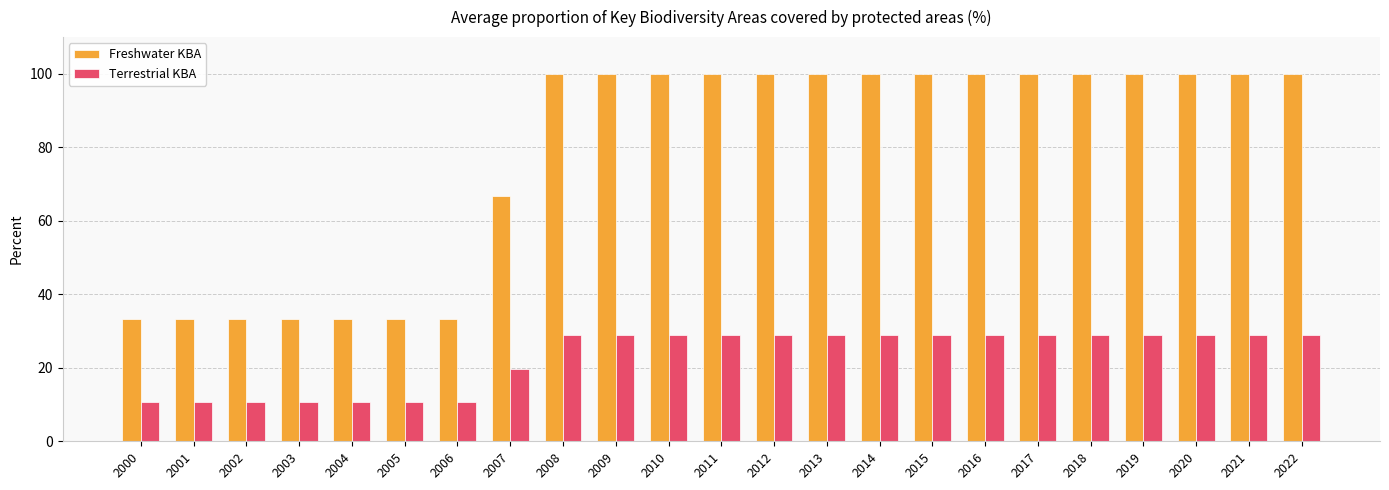

Rank the series by their maximum value, from highest to lowest.

Freshwater KBA, Terrestrial KBA